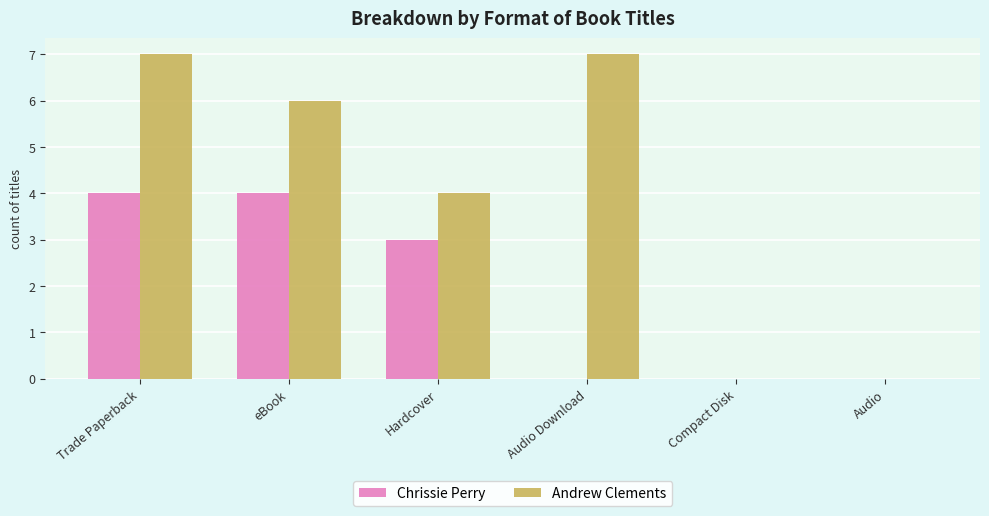

What are all the series names shown in the legend?

Chrissie Perry, Andrew Clements